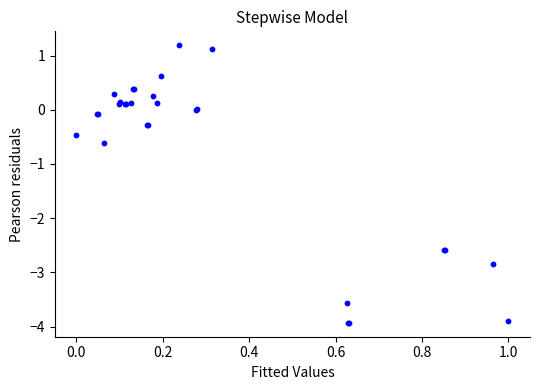

What Y value in the scatter plot is closest to -1?

-0.6